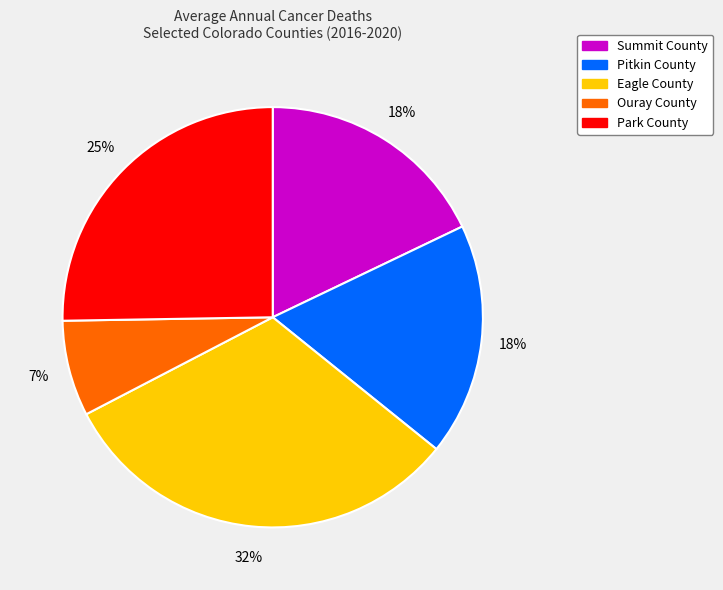

To the nearest percent, what percentage of the pie is Summit County?

18%